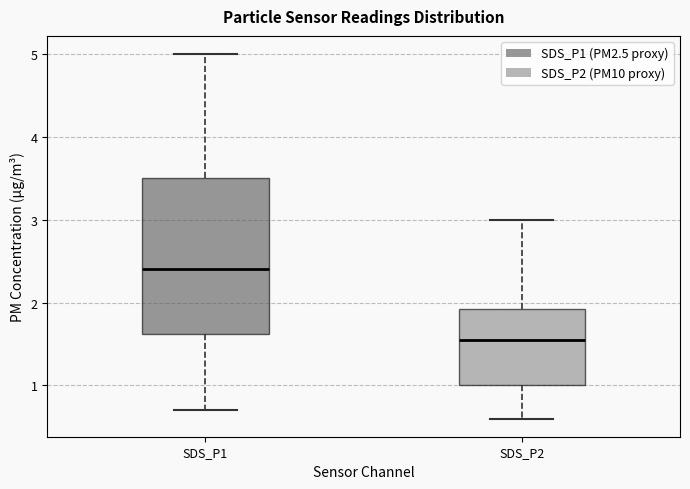

Which box is the tallest, from its lower edge to its upper edge?

SDS_P1